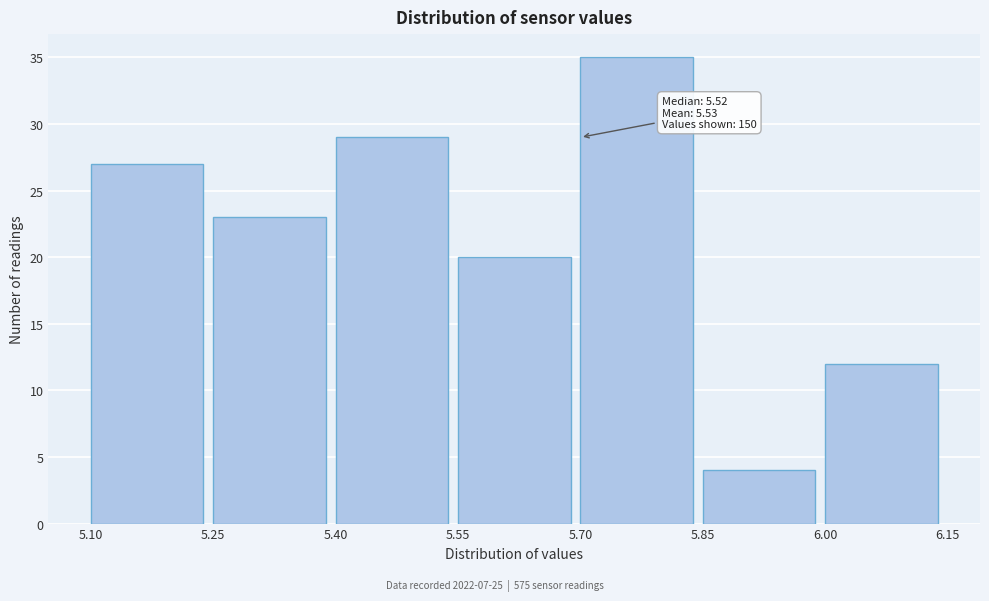

Which range on the x-axis has the tallest bar?

5.70 to 5.85